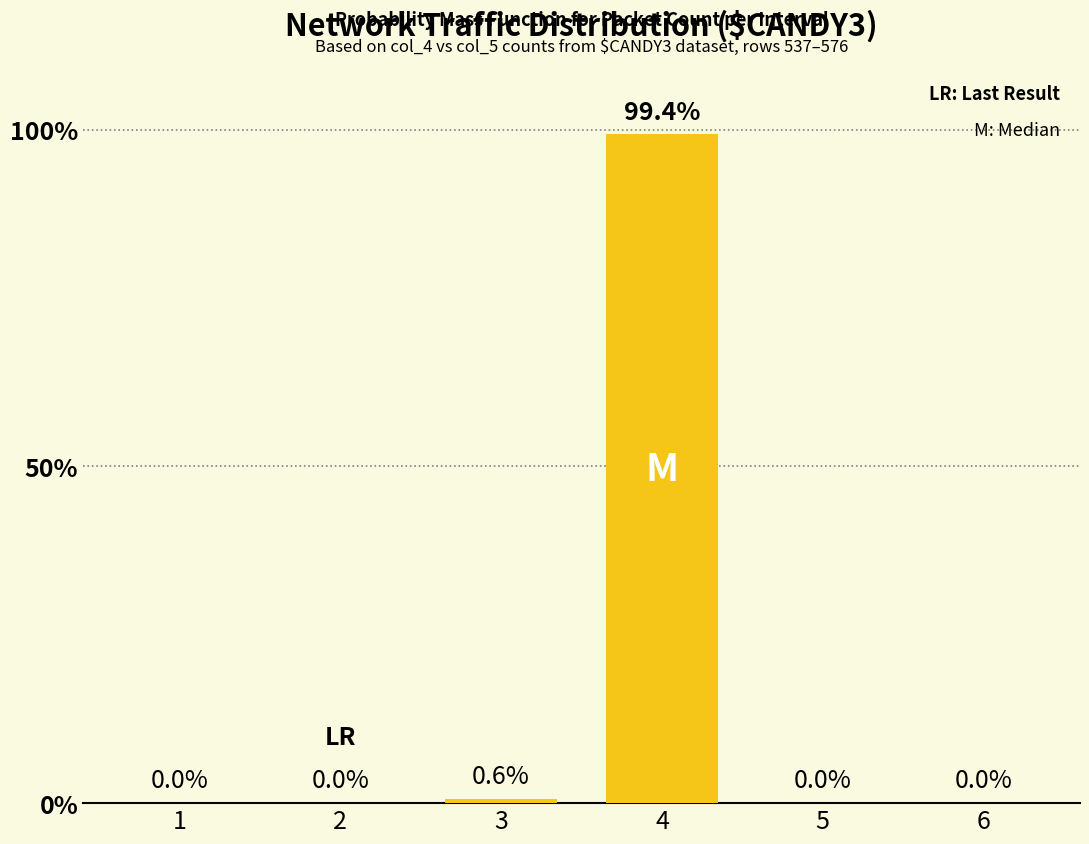

What is the greatest value displayed?

99.4